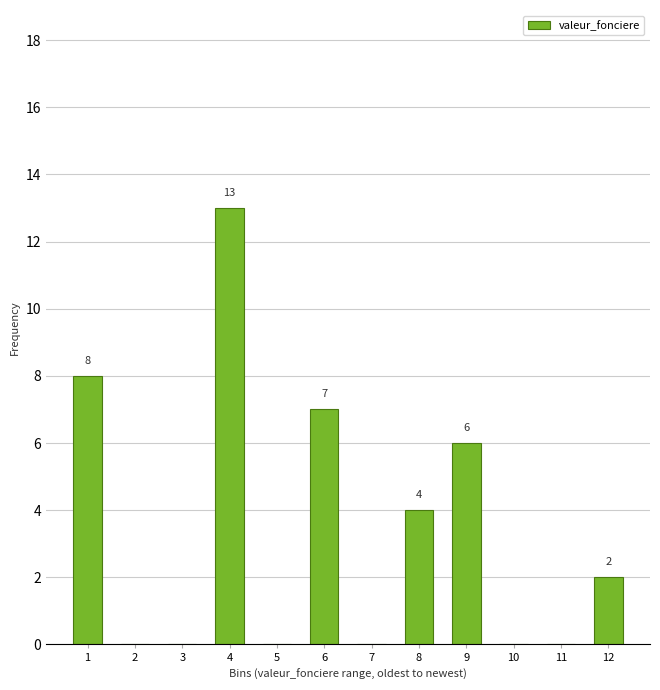

Reading left to right, what are all the values shown in this chart?

1=8	2=0	3=0	4=13	5=0	6=7	7=0	8=4	9=6	10=0	11=0	12=2